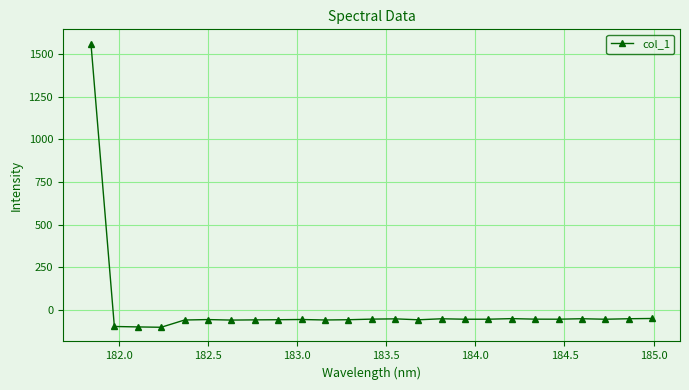

What is the value of the 13th point from the left?

-54.4